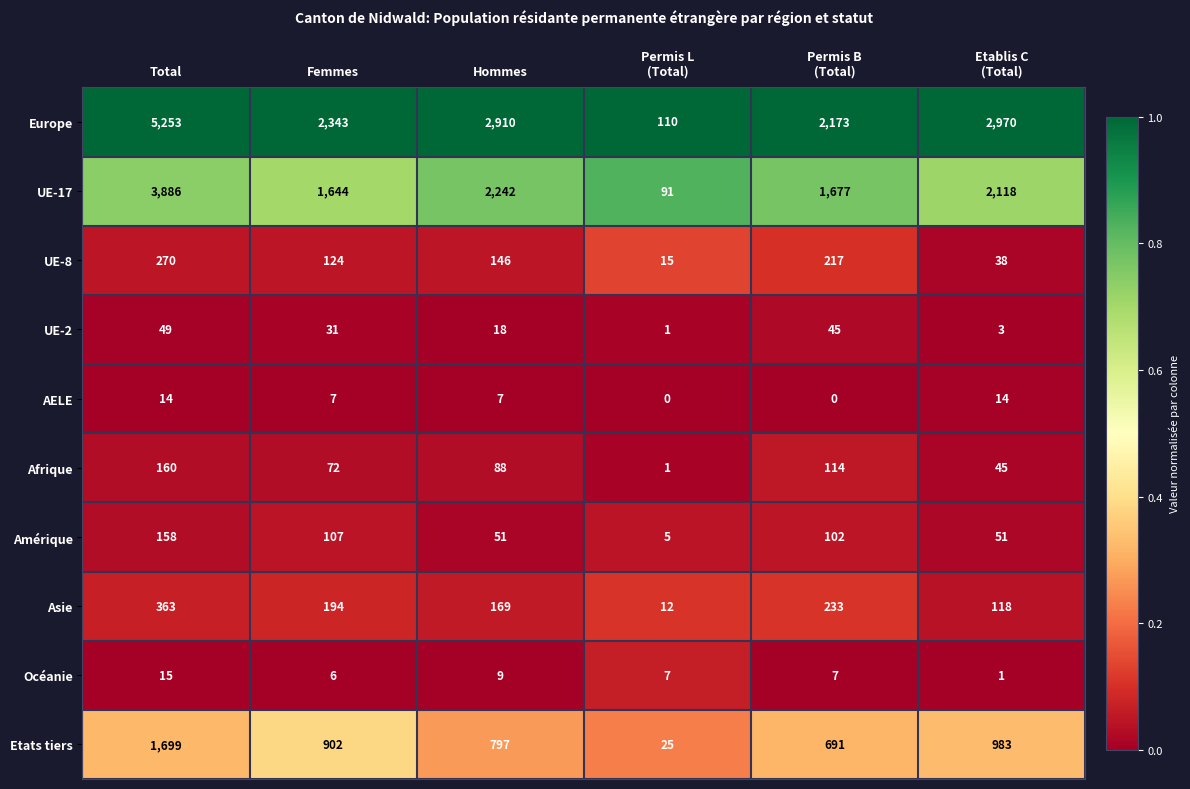

What is the difference between the maximum and minimum values in the UE-17 series?

3795